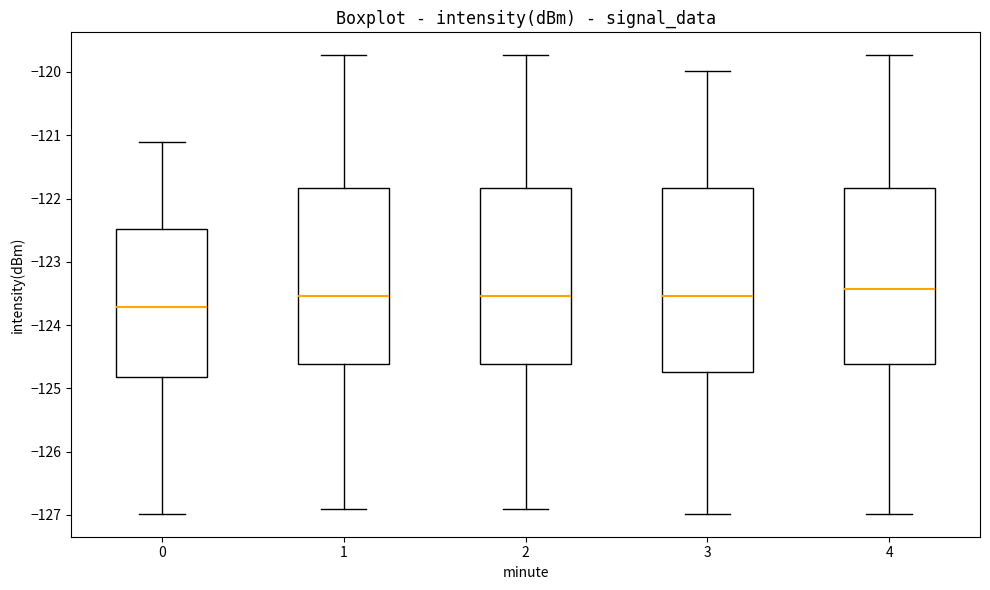

Comparing the boxes themselves (not the whiskers), which one is the tallest?

3